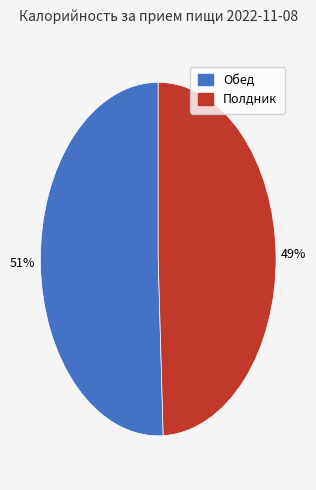

The Полдник slice represents 57% of the pie. True or false?

False